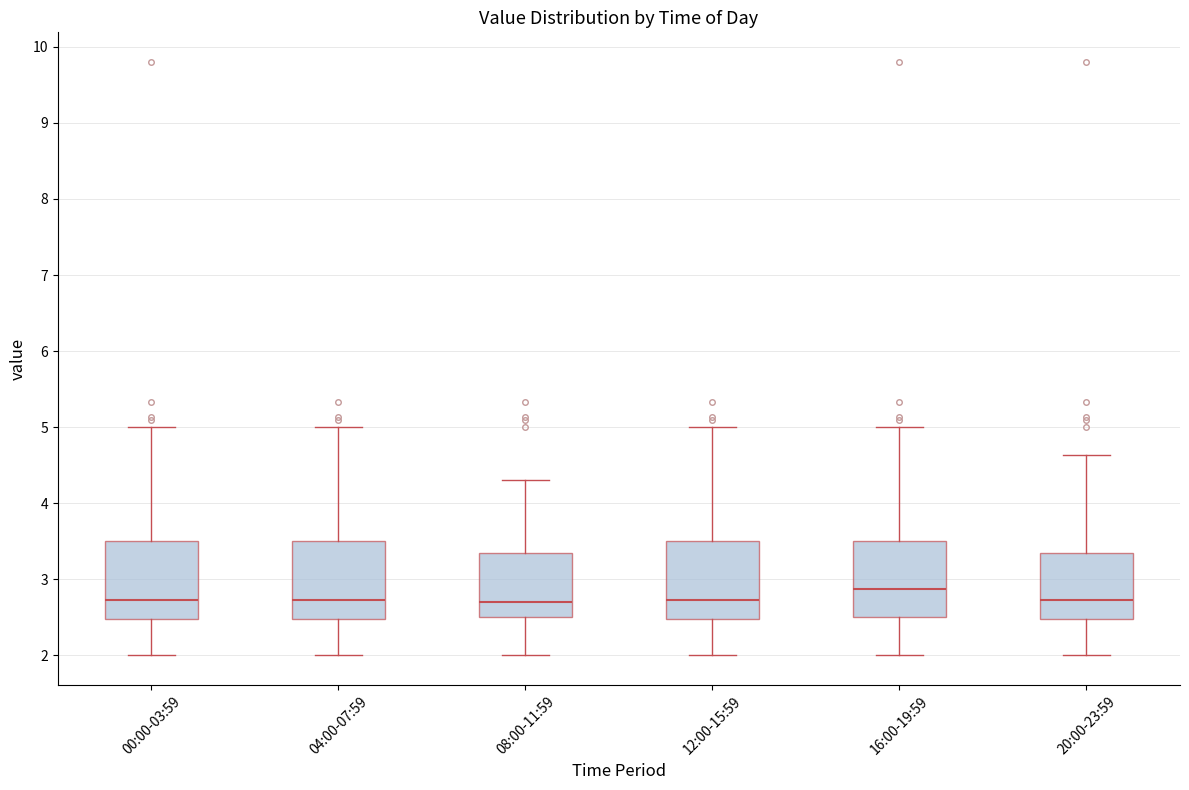

Which box has the highest median line?

16:00-19:59